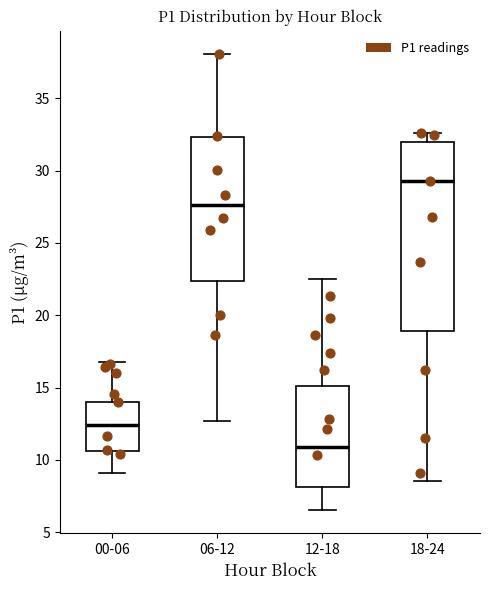

Reading left to right, read every box against the y-axis: the position of its median line, the range the box covers, and the ends of its whiskers. The values are not printed on the chart, so give them approximately, as read against the axis.

00-06: median 12.5, box 10.5 to 14.0, whiskers 9.0 to 17.0
06-12: median 27.5, box 22.5 to 32.5, whiskers 12.5 to 38.0
12-18: median 11.0, box 8.0 to 15.0, whiskers 6.5 to 22.5
18-24: median 29.5, box 19.0 to 32.0, whiskers 8.5 to 32.5